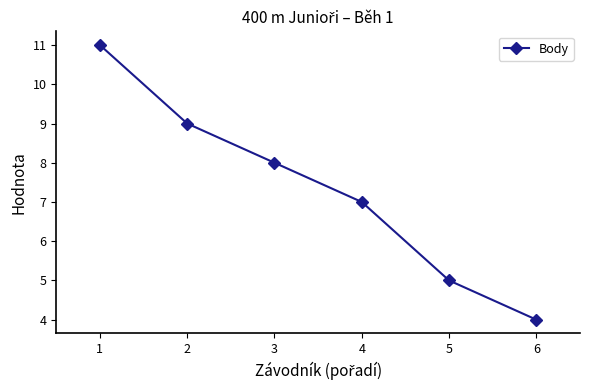

How many data points are less than 8?

3